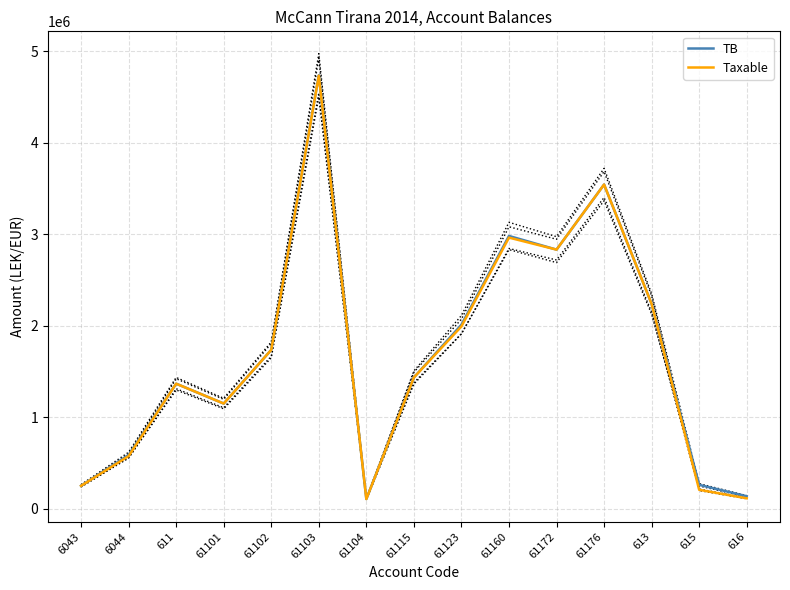

What is the sum of all TB values?

25361609.3